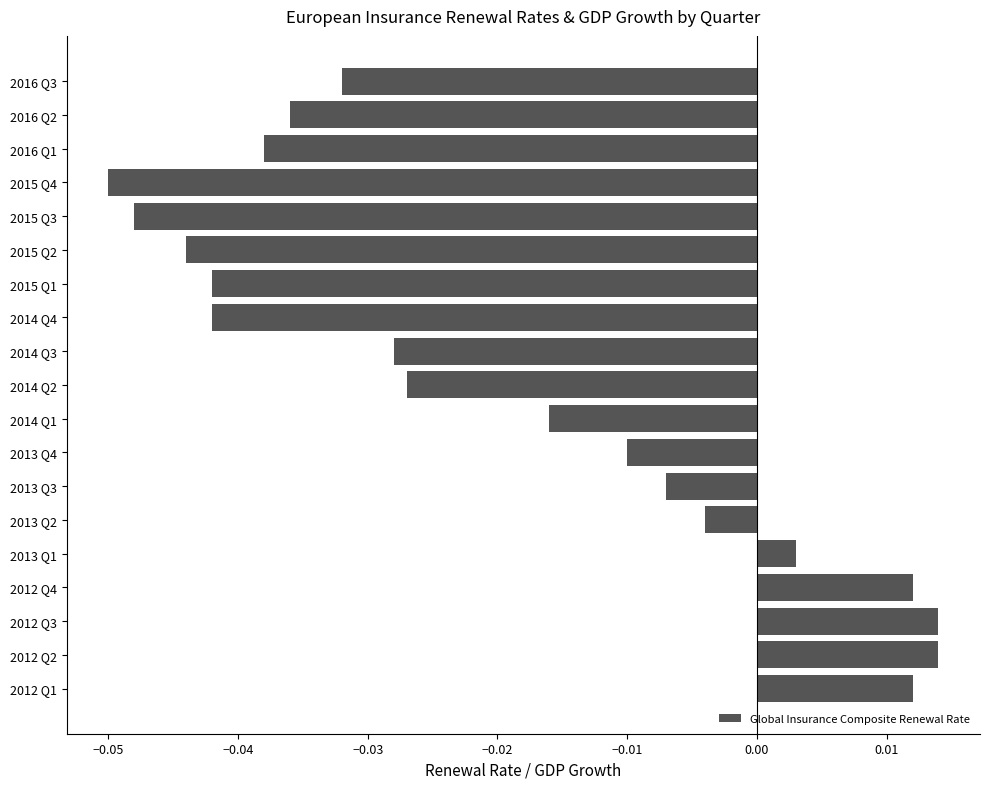

Does the chart contain stacked bars?

No